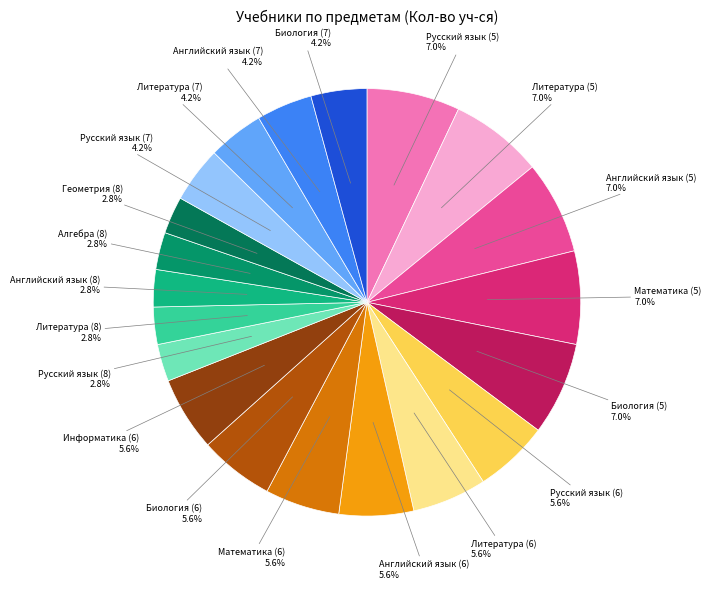

Count the number of slices in the pie.

20